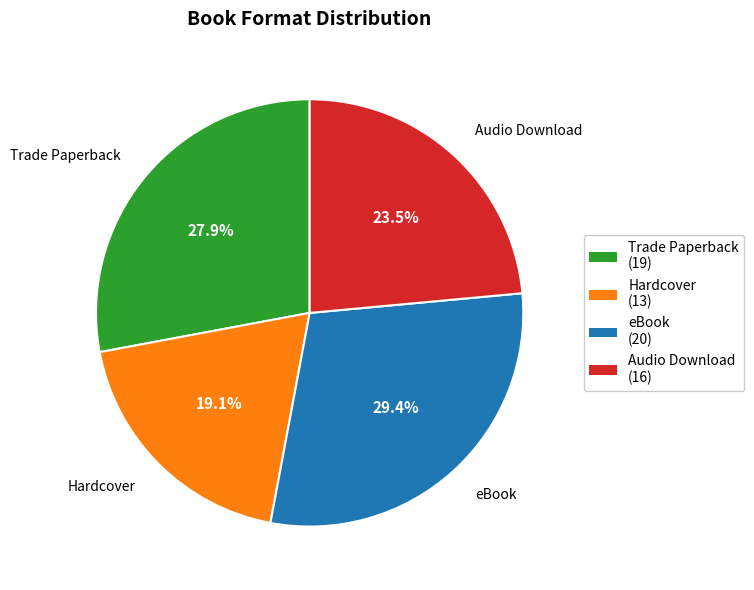

Which category has the smallest portion of the pie?

Hardcover